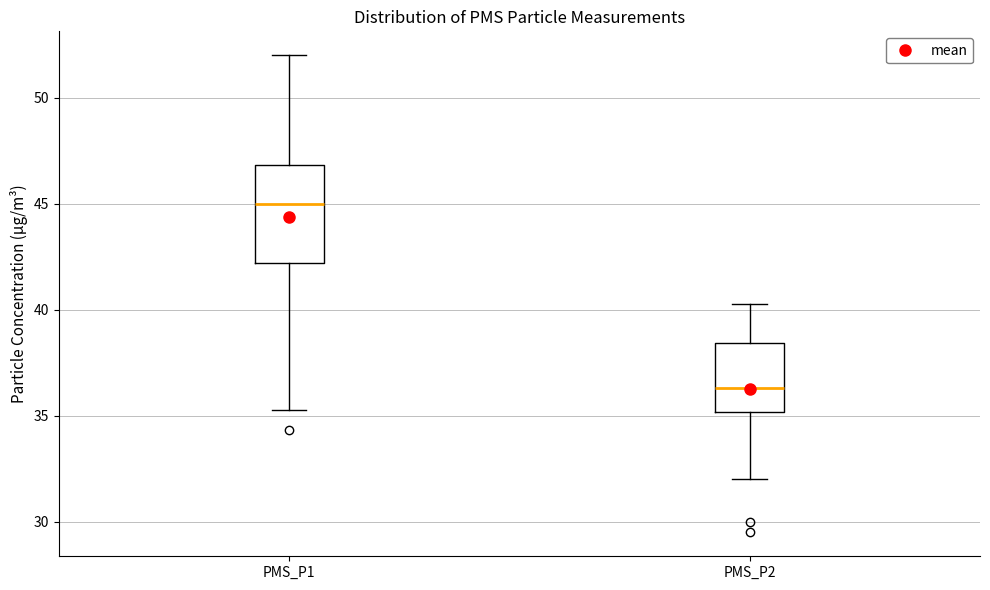

Reading left to right, transcribe this box plot: for each box, give where its median line is, the range the box spans, and where its two whiskers end, as read against the y-axis. The values are not printed on the chart, so give them approximately, as read against the axis.

PMS_P1: median 45.0, box 42.0 to 47.0, whiskers 35.5 to 52.0
PMS_P2: median 36.5, box 35.0 to 38.5, whiskers 32.0 to 40.5